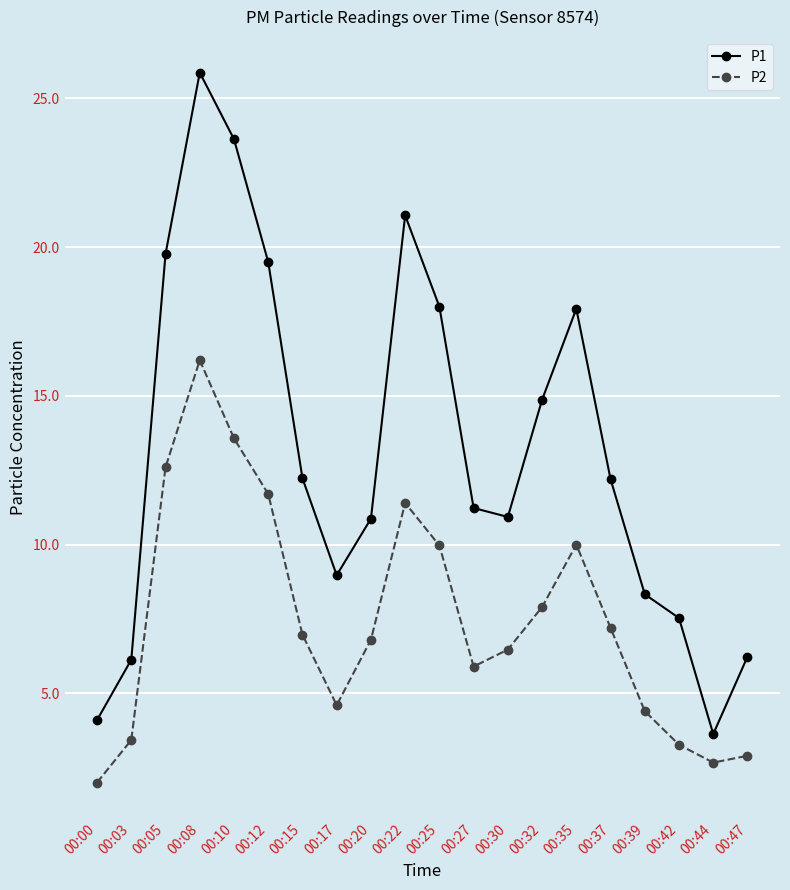

How many data points does each series have?

20